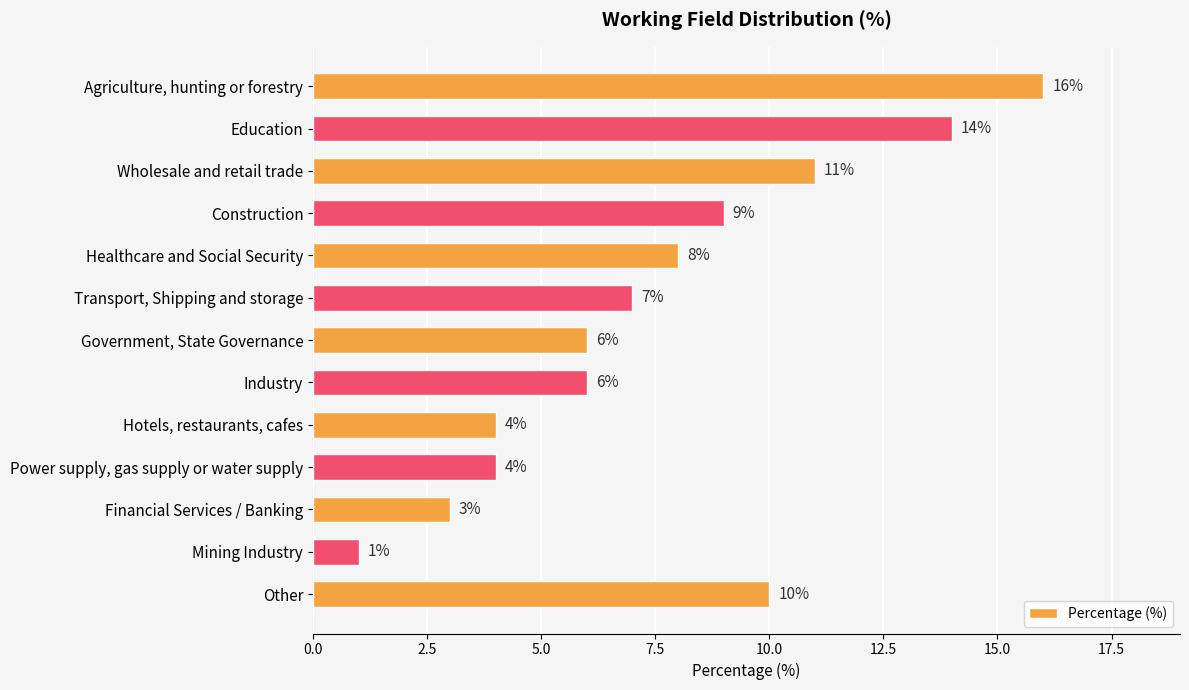

Between Healthcare and Social Security and Construction, which is larger?

Construction